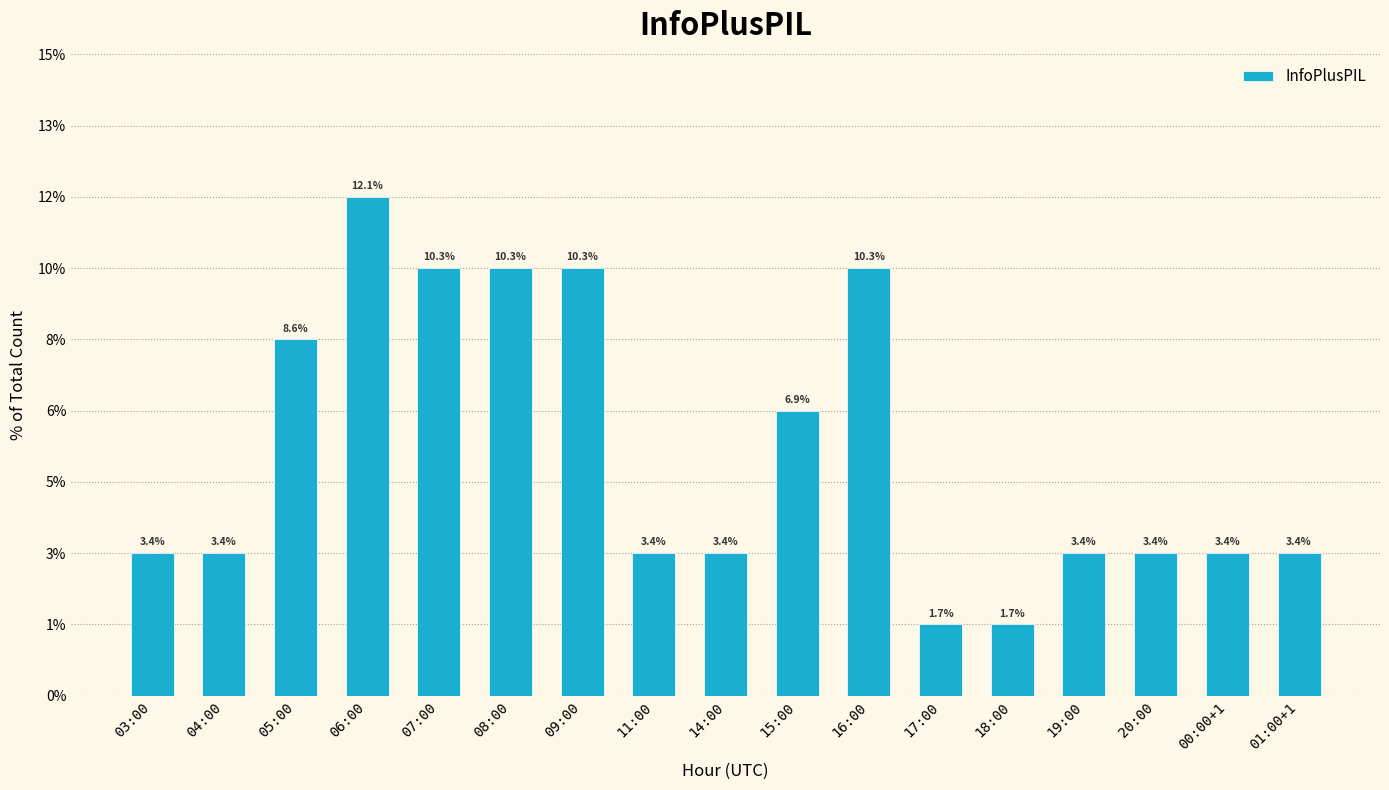

Are the bars horizontal?

No